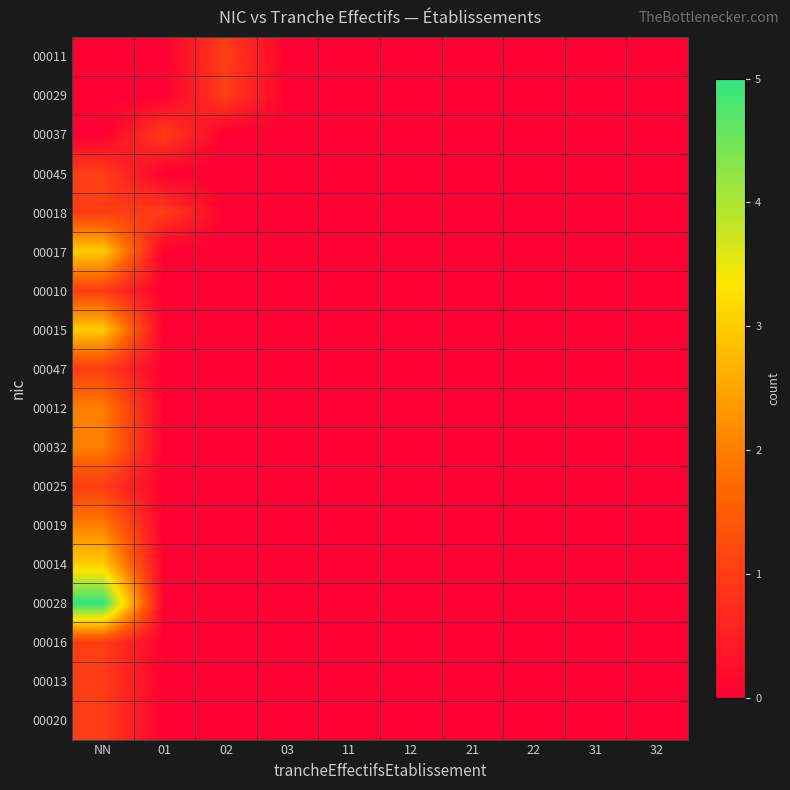

Which series has the largest range (max minus min)?

00028